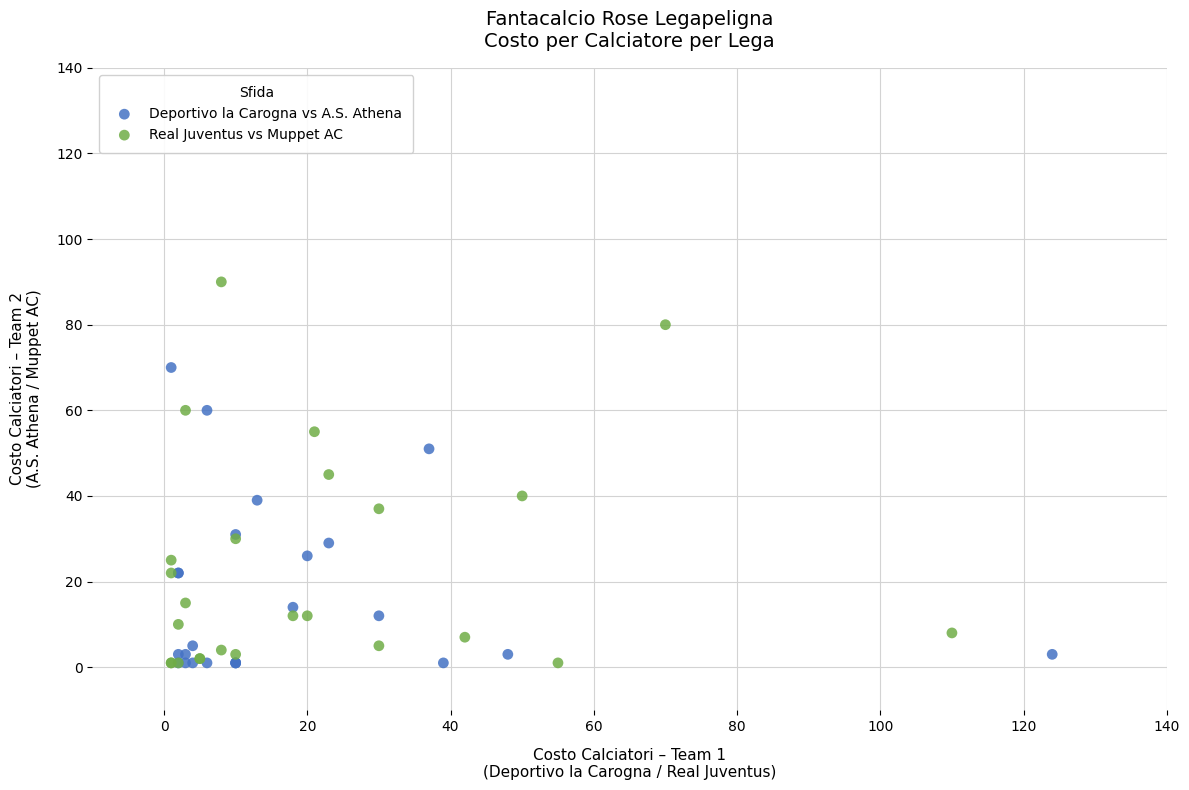

Which series has the largest Y range (max minus min)?

Real Juventus vs Muppet AC